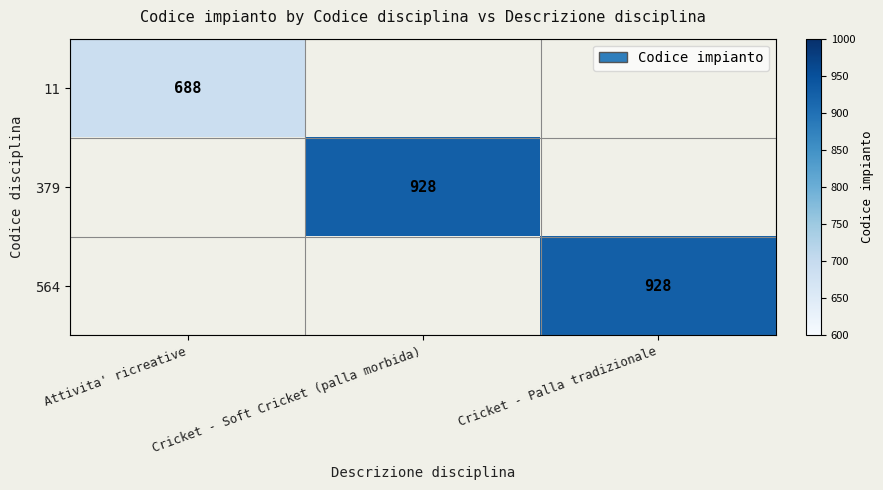

Is it true that 564 equals 1485 at Cricket - Palla tradizionale?

False